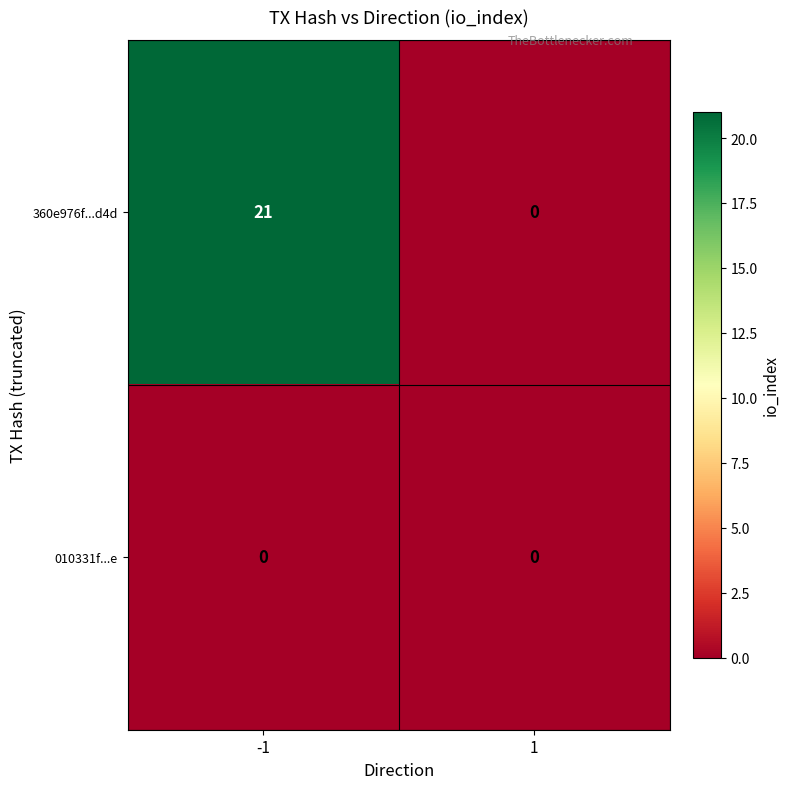

Rank the series by their maximum value, from highest to lowest.

360e976f...d4d, 010331f...e